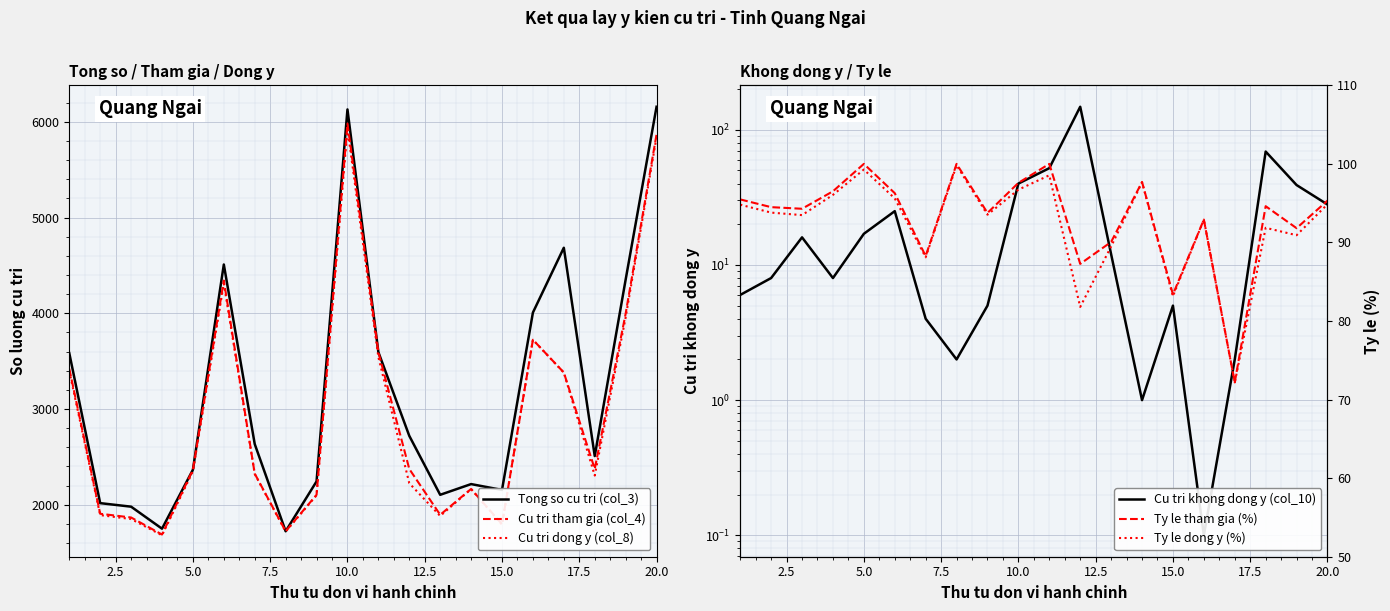

What is the maximum value for Tong so cu tri (col_3)?

6157